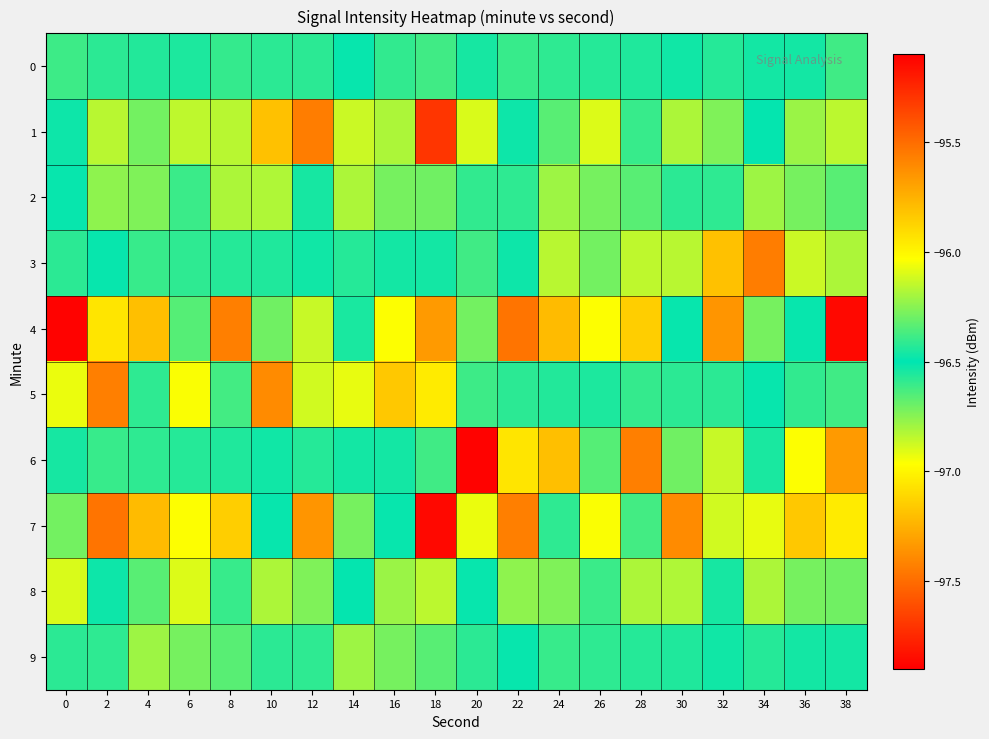

Reading left to right, list all the values displayed in this chart.

0: 0=-96.4	2=-96.4	4=-96.4	6=-96.4	8=-96.4	10=-96.4	12=-96.4	14=-96.5	16=-96.4	18=-96.4	20=-96.5	22=-96.4	24=-96.4	26=-96.4	28=-96.4	30=-96.5	32=-96.4	34=-96.5	36=-96.5	38=-96.4
1: 0=-96.5	2=-96.8	4=-96.3	6=-96.2	8=-96.2	10=-97.2	12=-95.6	14=-96.9	16=-96.8	18=-97.7	20=-96.1	22=-96.5	24=-96.3	26=-96.1	28=-96.4	30=-96.8	32=-96.7	34=-96.5	36=-96.2	38=-96.8
2: 0=-96.5	2=-96.2	4=-96.7	6=-96.4	8=-96.2	10=-96.8	12=-96.5	14=-96.2	16=-96.7	18=-96.3	20=-96.4	22=-96.6	24=-96.2	26=-96.7	28=-96.3	30=-96.4	32=-96.6	34=-96.2	36=-96.7	38=-96.3
3: 0=-96.4	2=-96.5	4=-96.4	6=-96.4	8=-96.4	10=-96.4	12=-96.5	14=-96.4	16=-96.5	18=-96.5	20=-96.4	22=-96.5	24=-96.8	26=-96.3	28=-96.2	30=-96.2	32=-97.2	34=-95.6	36=-96.9	38=-96.8
4: 0=-97.9	2=-95.9	4=-97.2	6=-96.3	8=-95.6	10=-96.3	12=-96.1	14=-96.5	16=-97.0	18=-95.7	20=-96.7	22=-95.5	24=-95.8	26=-96.0	28=-95.9	30=-96.5	32=-95.7	34=-96.7	36=-96.5	38=-95.1
5: 0=-96.9	2=-95.6	4=-96.4	6=-97.0	8=-96.6	10=-95.6	12=-96.9	14=-96.1	16=-95.8	18=-96.0	20=-96.4	22=-96.4	24=-96.4	26=-96.4	28=-96.4	30=-96.4	32=-96.4	34=-96.5	36=-96.4	38=-96.4
6: 0=-96.5	2=-96.4	4=-96.4	6=-96.4	8=-96.4	10=-96.5	12=-96.4	14=-96.5	16=-96.5	18=-96.4	20=-97.9	22=-95.9	24=-97.2	26=-96.3	28=-95.6	30=-96.3	32=-96.1	34=-96.5	36=-97.0	38=-95.7
7: 0=-96.7	2=-95.5	4=-95.8	6=-96.0	8=-95.9	10=-96.5	12=-95.7	14=-96.7	16=-96.5	18=-95.1	20=-96.9	22=-95.6	24=-96.4	26=-97.0	28=-96.6	30=-95.6	32=-96.9	34=-96.1	36=-95.8	38=-96.0
8: 0=-96.1	2=-96.5	4=-96.3	6=-96.1	8=-96.4	10=-96.8	12=-96.7	14=-96.5	16=-96.2	18=-96.8	20=-96.5	22=-96.2	24=-96.7	26=-96.4	28=-96.2	30=-96.8	32=-96.5	34=-96.2	36=-96.7	38=-96.3
9: 0=-96.4	2=-96.6	4=-96.2	6=-96.7	8=-96.3	10=-96.4	12=-96.6	14=-96.2	16=-96.7	18=-96.3	20=-96.4	22=-96.5	24=-96.4	26=-96.4	28=-96.4	30=-96.4	32=-96.5	34=-96.4	36=-96.5	38=-96.5